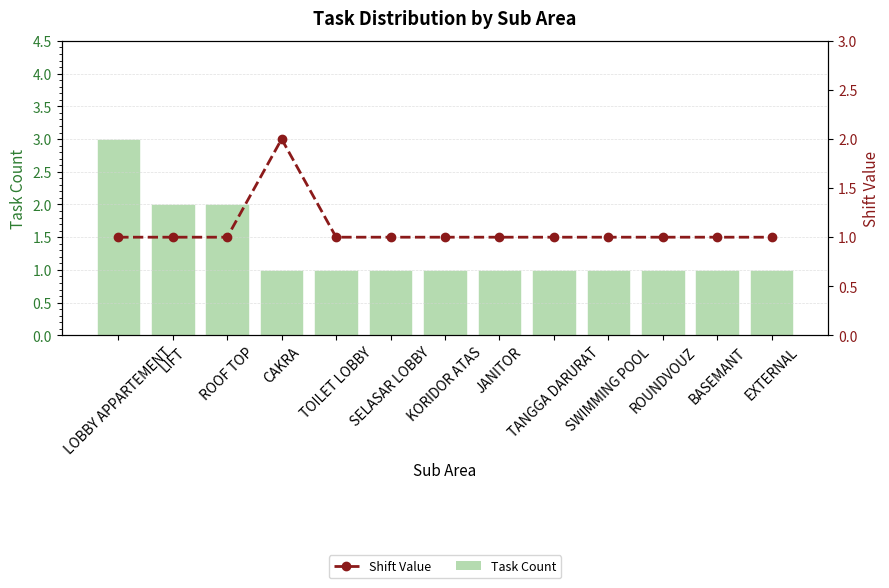

What are all the series names shown in the legend?

Task Count, Shift Value